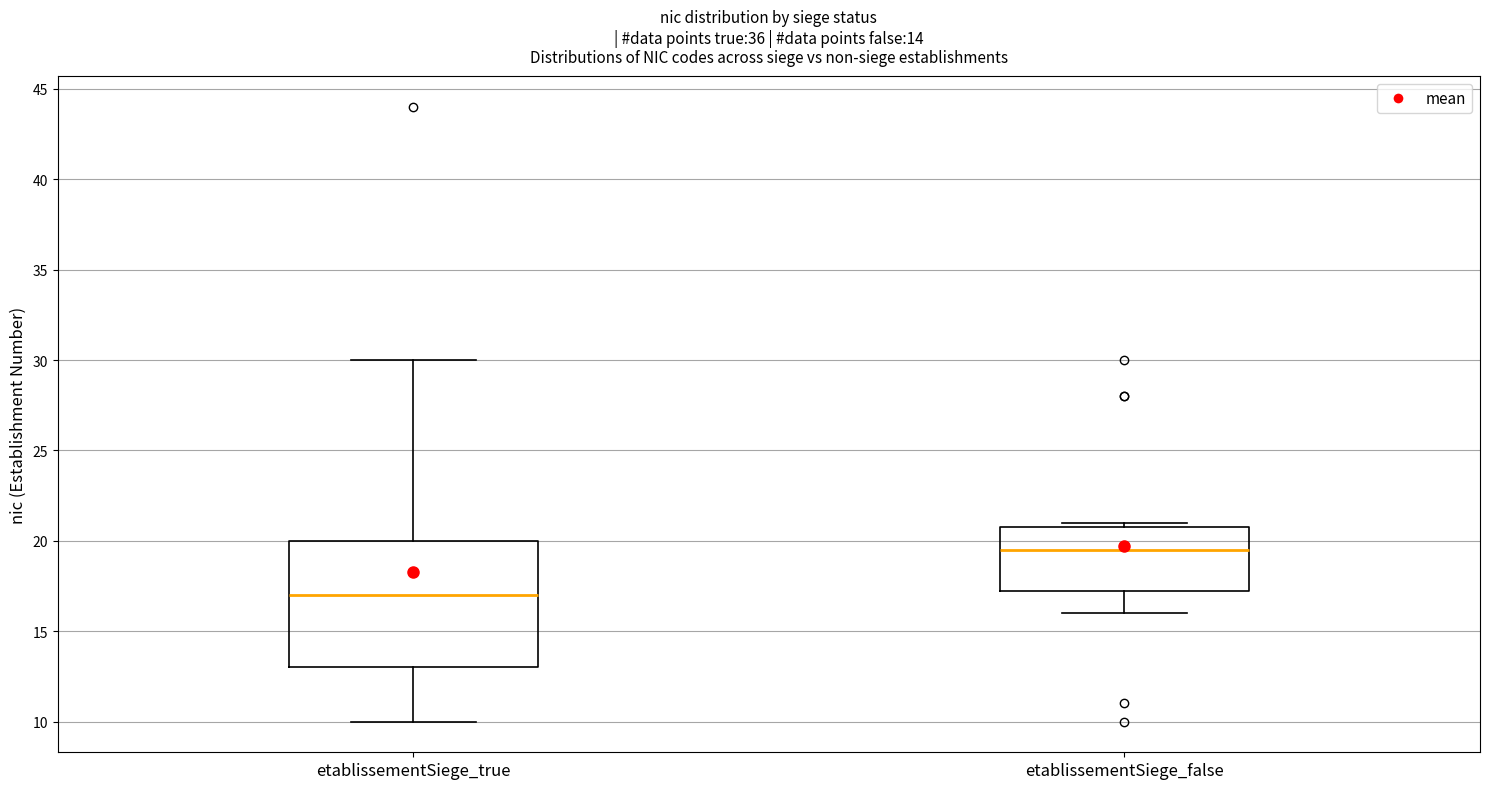

Which box has the highest median line?

etablissementSiege_false